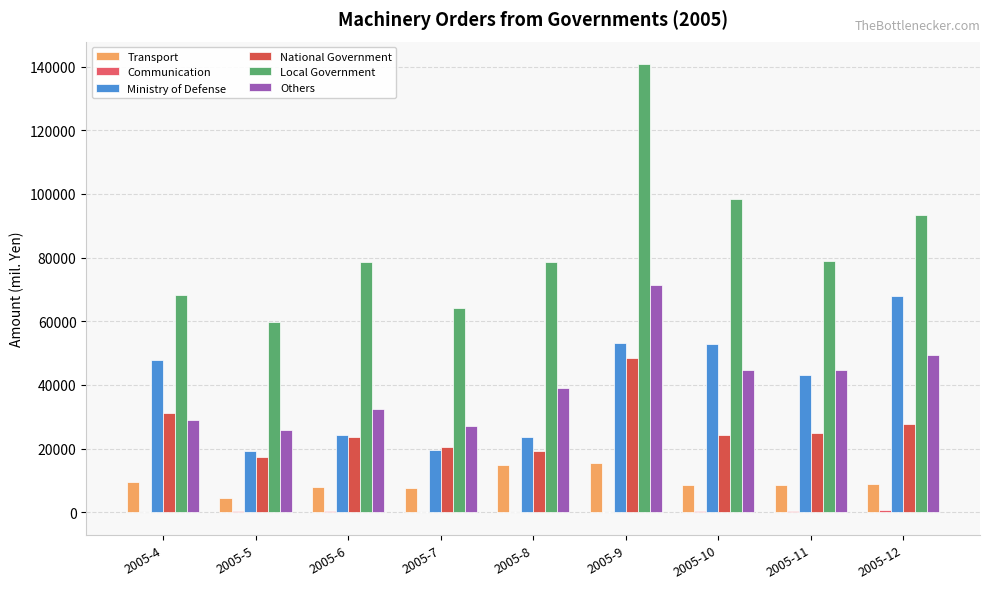

How many groups of bars are there?

9